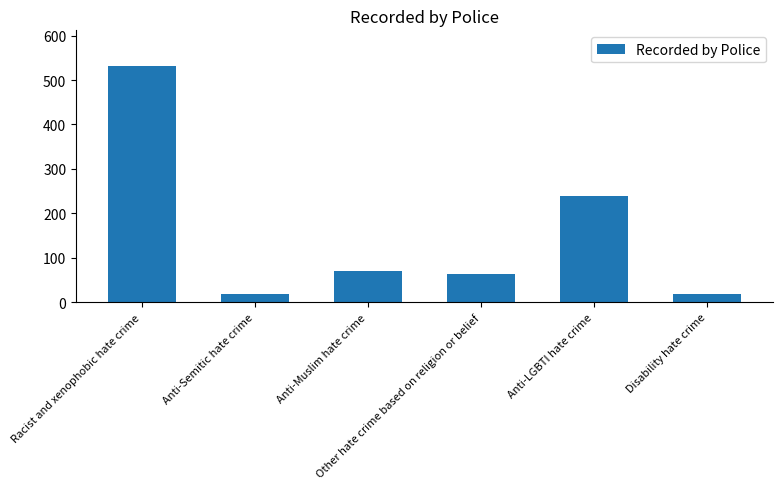

What is the greatest value displayed?

532